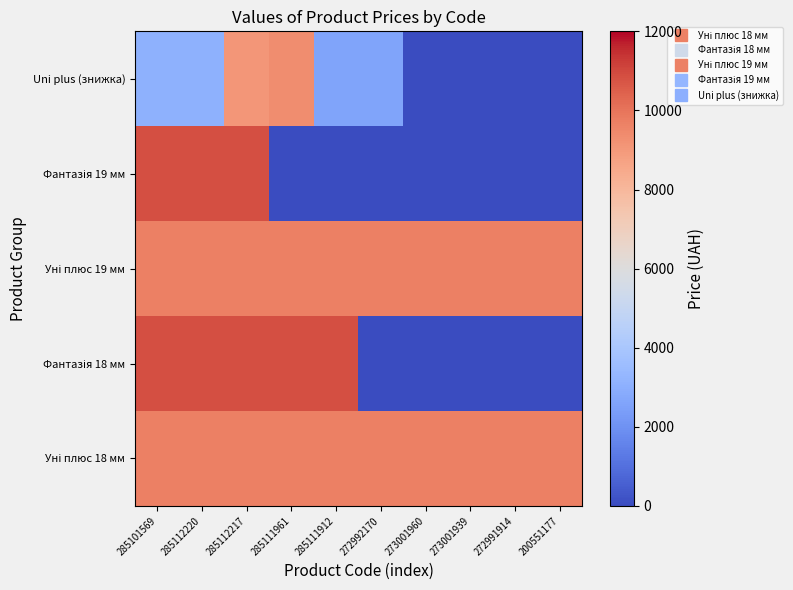

At 272992170, list the series in order from smallest to largest.

Фантазія 18 мм, Фантазія 19 мм, Uni plus (знижка), Уні плюс 18 мм, Уні плюс 19 мм